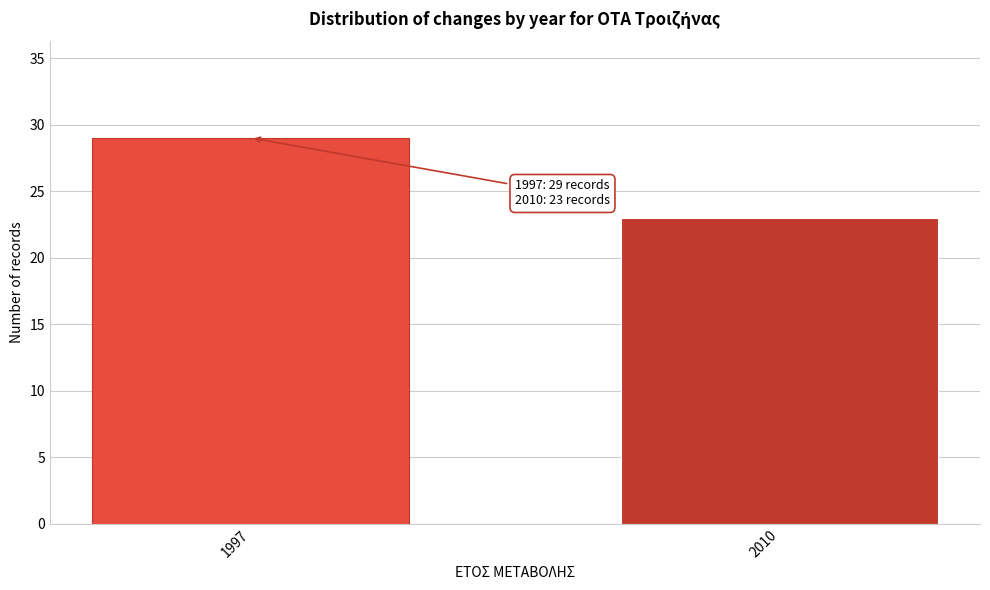

Reading left to right, list all the values displayed in this chart.

1997=29	2010=23